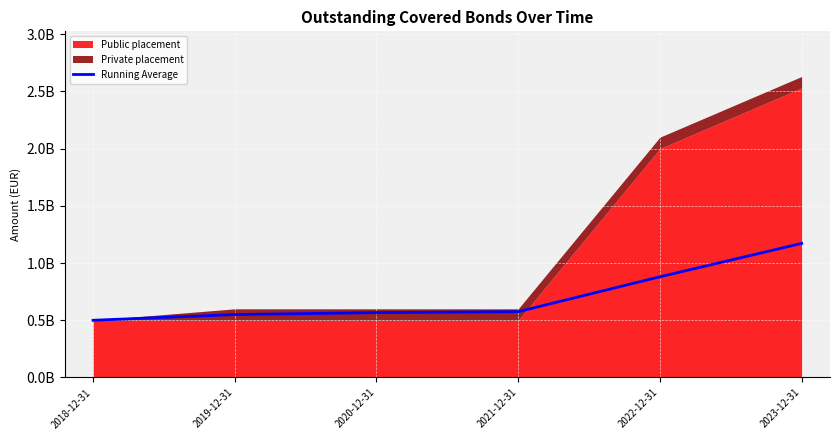

At which label does the data first exceed 575000000?

2022-12-31